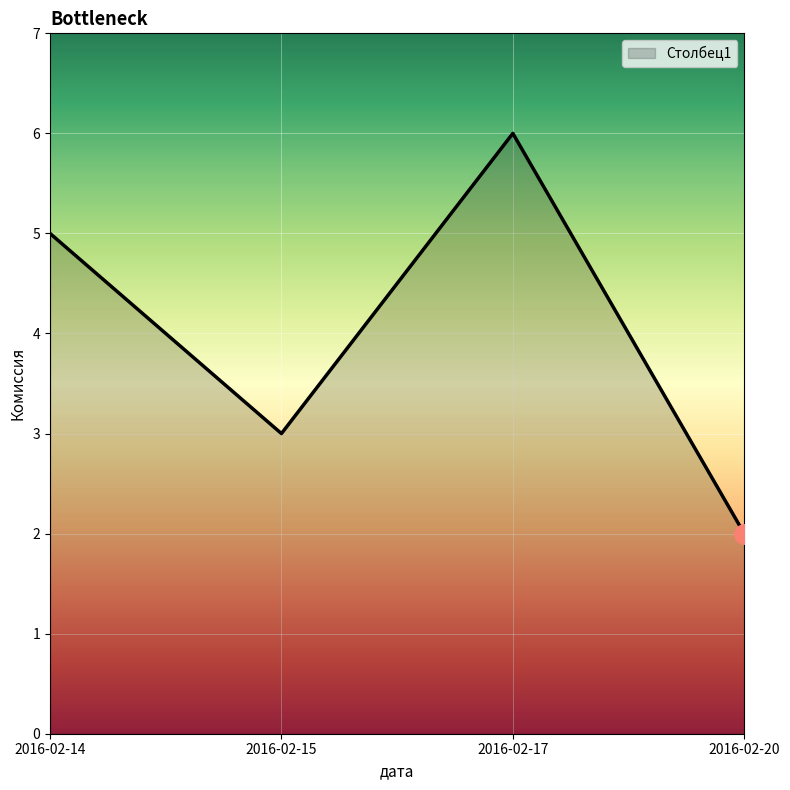

What is the sum of all values?

16